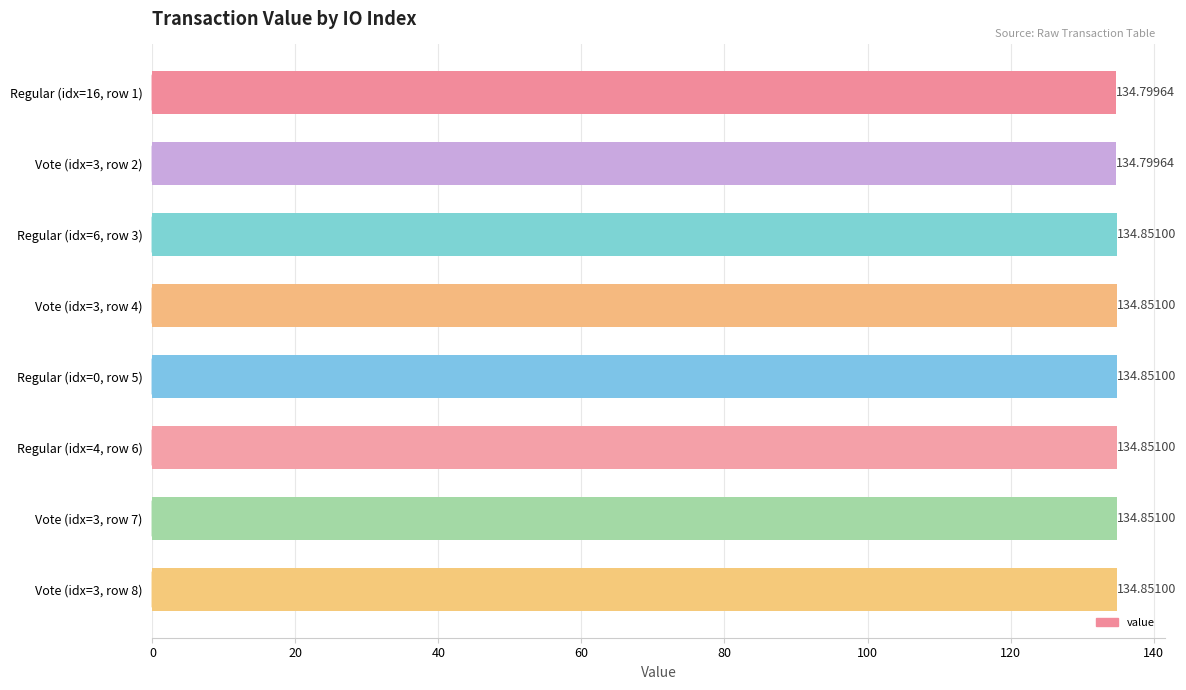

How many categories are shown in the chart?

8